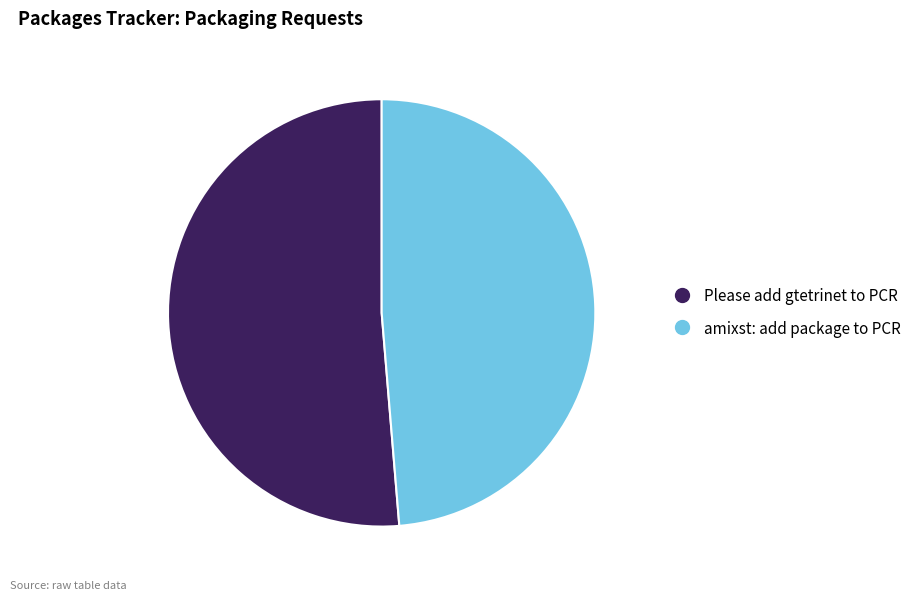

How many segments does this pie chart have?

2